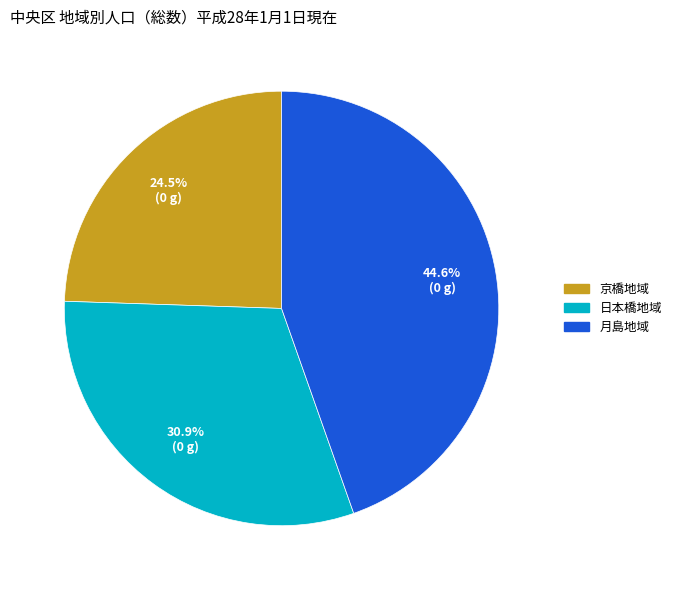

To the nearest percent, what is the combined percentage of 京橋地域 and 月島地域?

69%